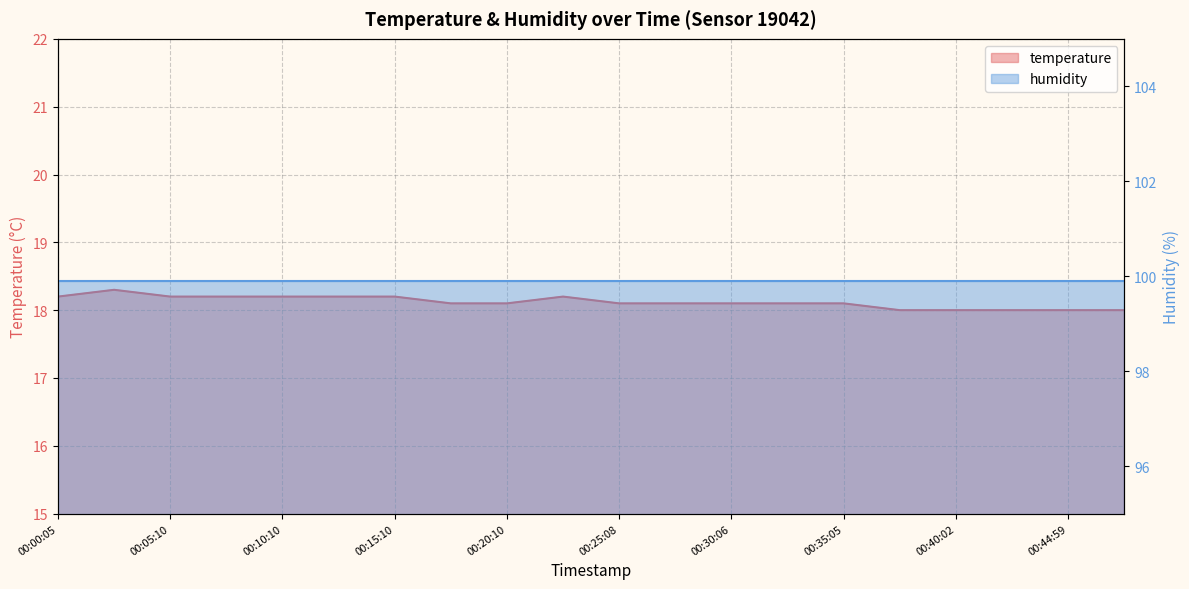

Which label corresponds to the largest value in the chart?

00:02:38